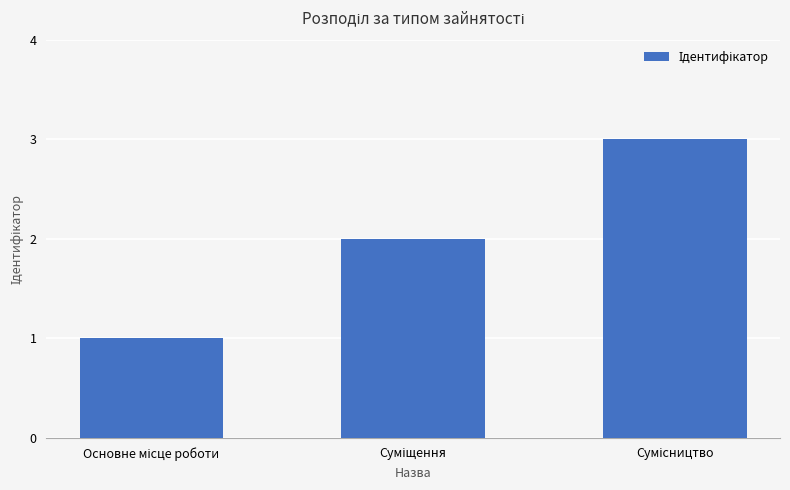

Count the values in the range 1 to 3.

3